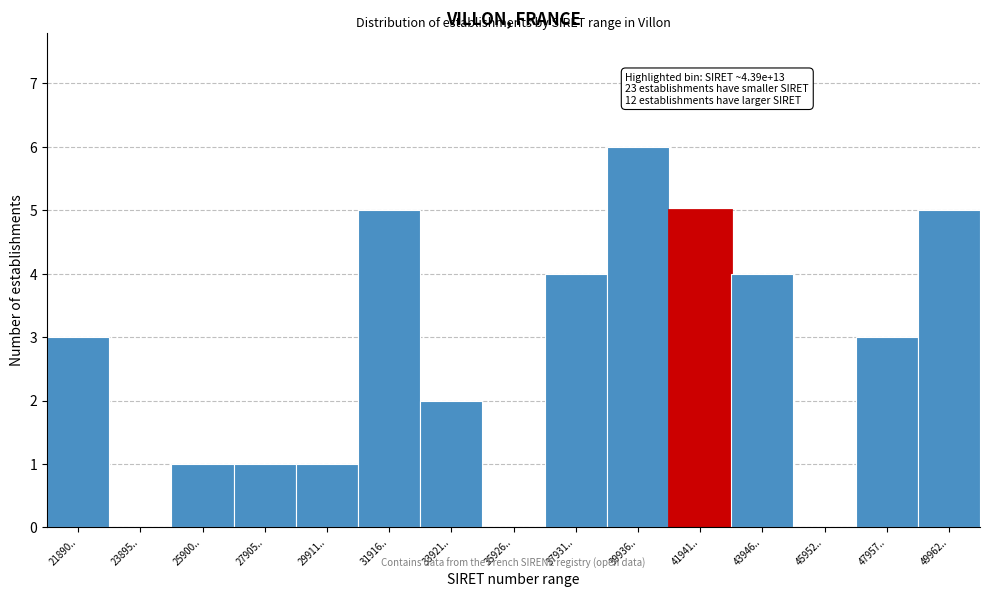

Reading right to left, extract all data points from this chart.

49962..=5	47957..=3	45952..=0	43946..=4	41941..=5	39936..=6	37931..=4	35926..=0	33921..=2	31916..=5	29911..=1	27905..=1	25900..=1	23895..=0	21890..=3